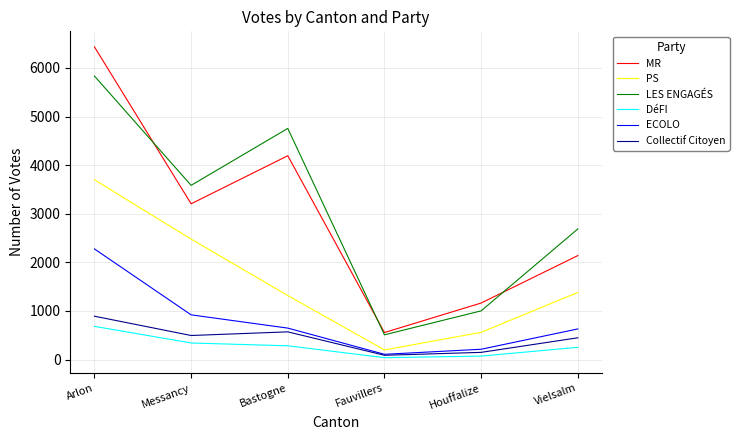

Is it true that ECOLO equals 211 at Houffalize?

True